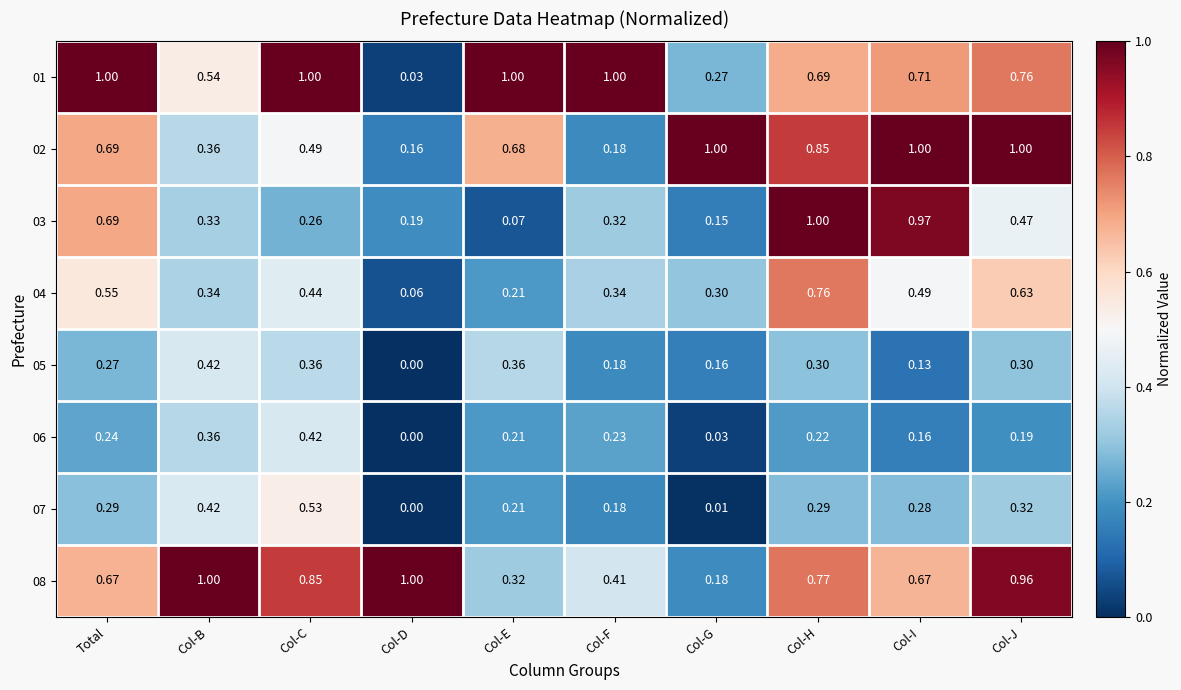

Where is 02 nearest to the value 0?

Col-D